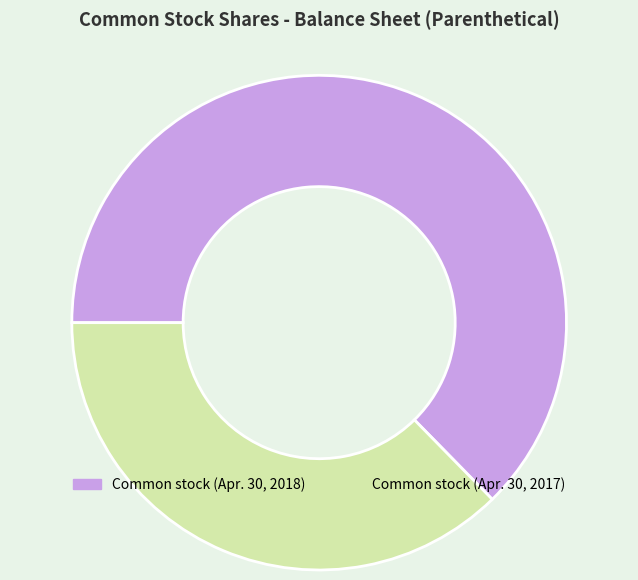

Approximately how many times larger is the value at Common stock (Apr. 30, 2017) compared to Common stock (Apr. 30, 2018)?

0.6